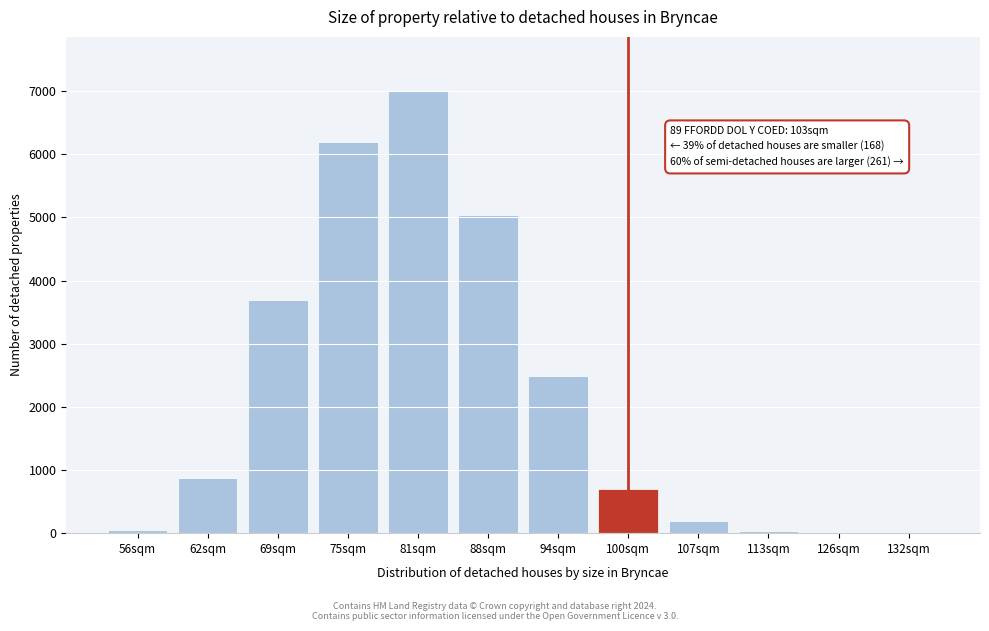

Which has a higher value, 88sqm or 81sqm?

81sqm